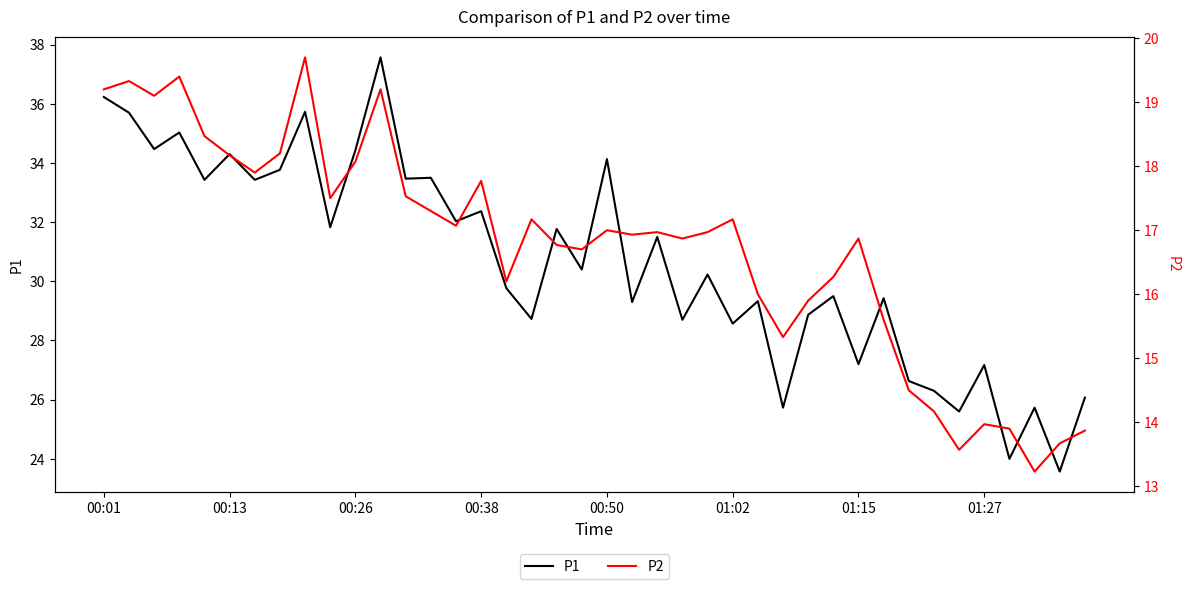

The P1 series shows 36.2 at 00:01. True or false?

True